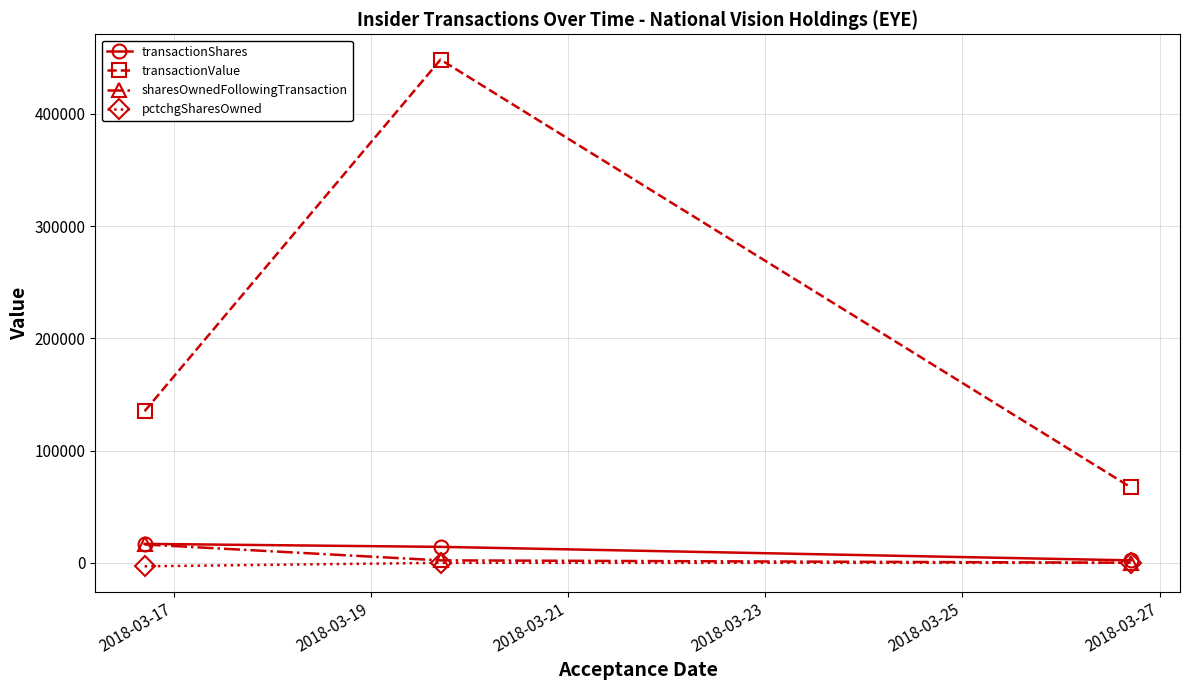

What is the difference between the maximum and minimum values in the transactionValue series?

381078